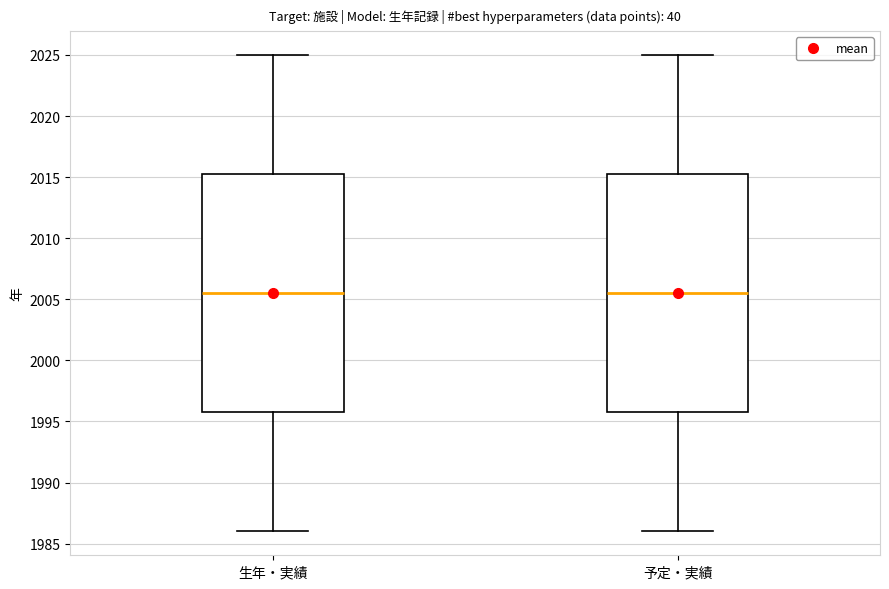

Where does the upper whisker of the box for 予定・実績 end on the y-axis? The values are not printed on the chart, so give them approximately, as read against the axis.

2025.0